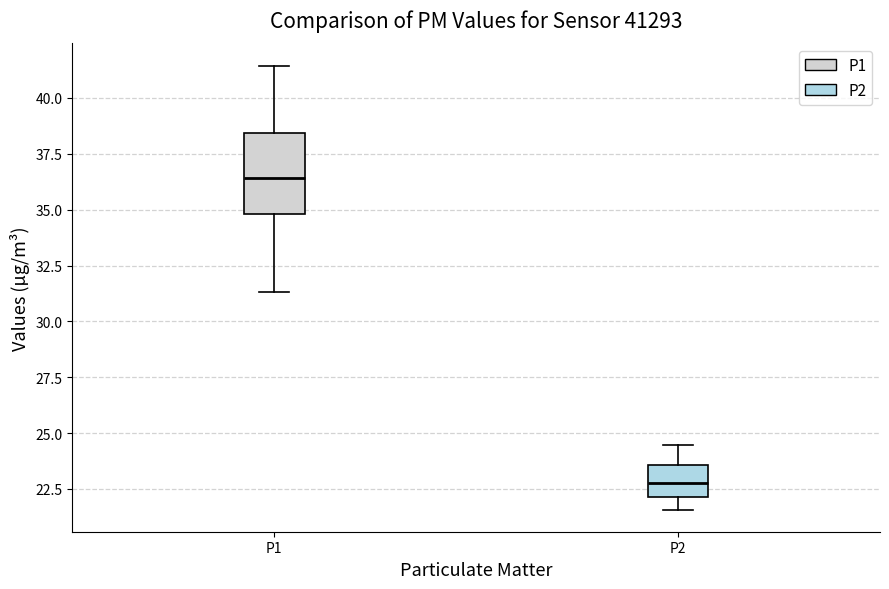

Reading left to right, read every box against the y-axis: the position of its median line, the range the box covers, and the ends of its whiskers. The values are not printed on the chart, so give them approximately, as read against the axis.

P1: median 36.5, box 35.0 to 38.5, whiskers 31.5 to 41.5
P2: median 23.0, box 22.0 to 23.5, whiskers 21.5 to 24.5